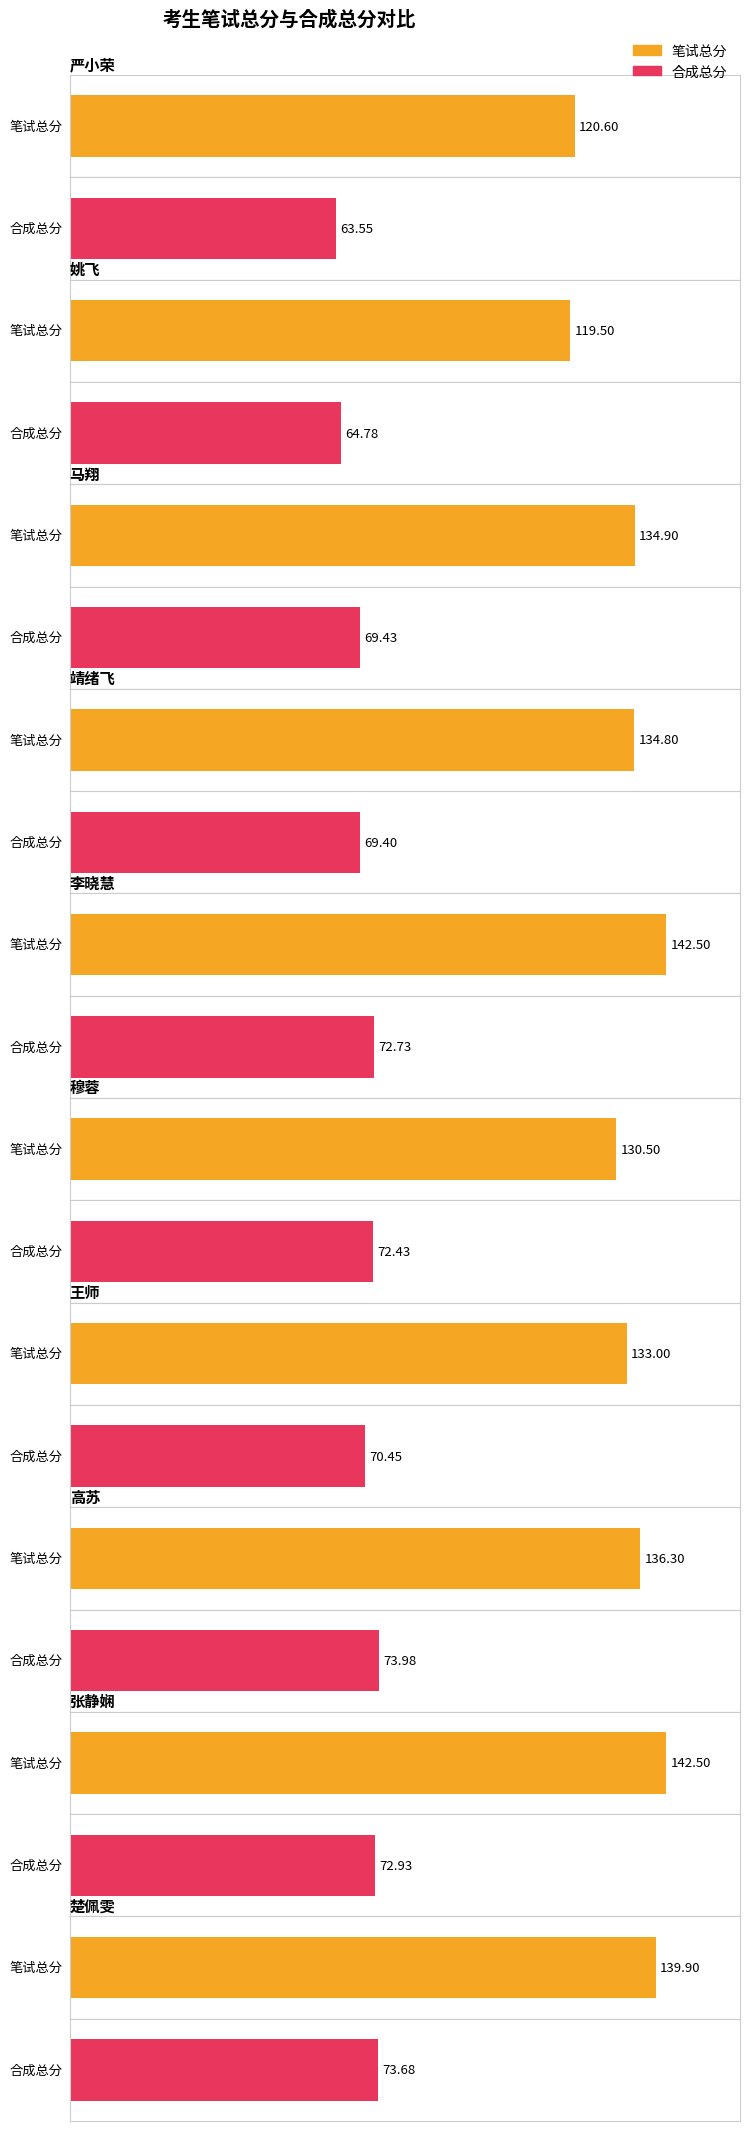

True or false: 合成总分 has a value of 74.0 at 高苏.

True